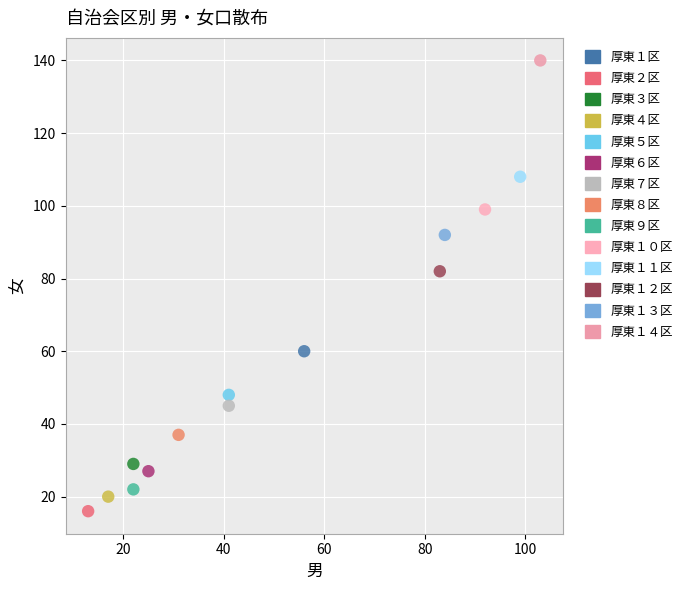

Which series reaches the minimum Y coordinate?

厚東２区